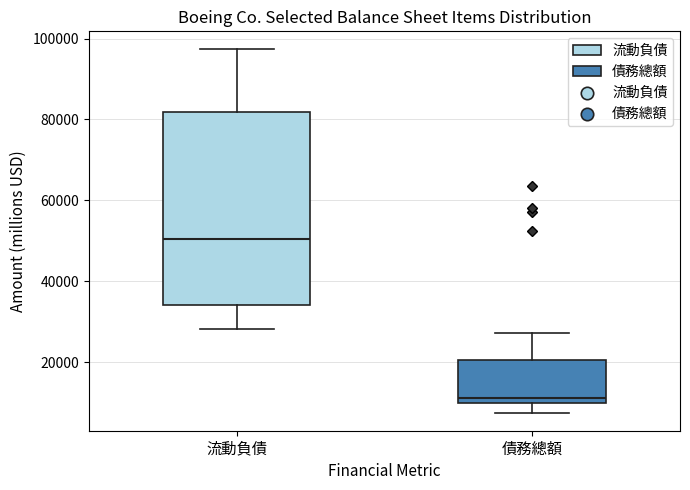

Reading left to right, read every box against the y-axis: the position of its median line, the range the box covers, and the ends of its whiskers. The values are not printed on the chart, so give them approximately, as read against the axis.

流動負債: median 50000, box 34000 to 82000, whiskers 28000 to 98000
債務總額: median 12000, box 10000 to 20000, whiskers 8000 to 28000